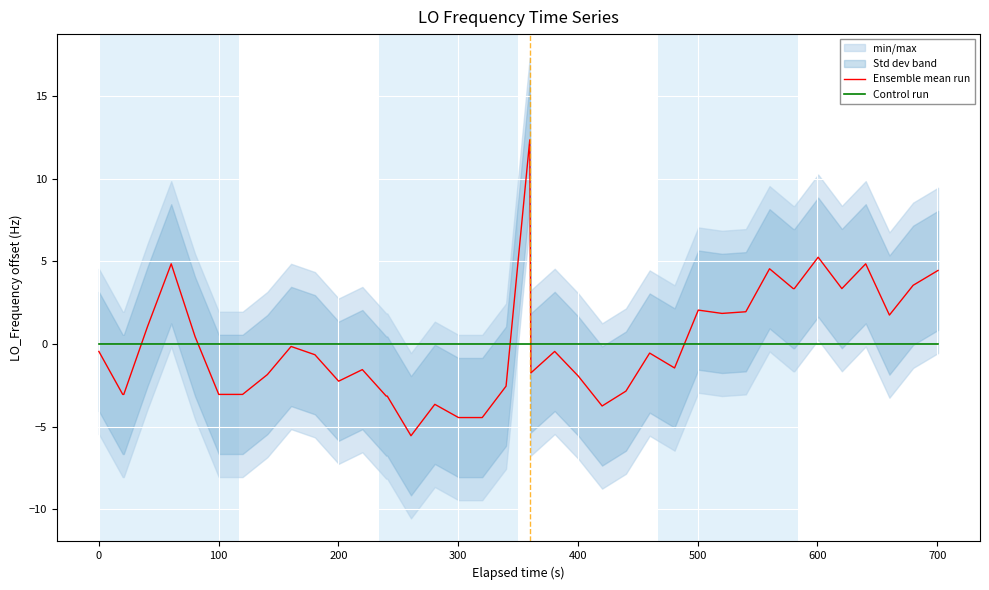

Which series has the largest total across all categories?

Control run